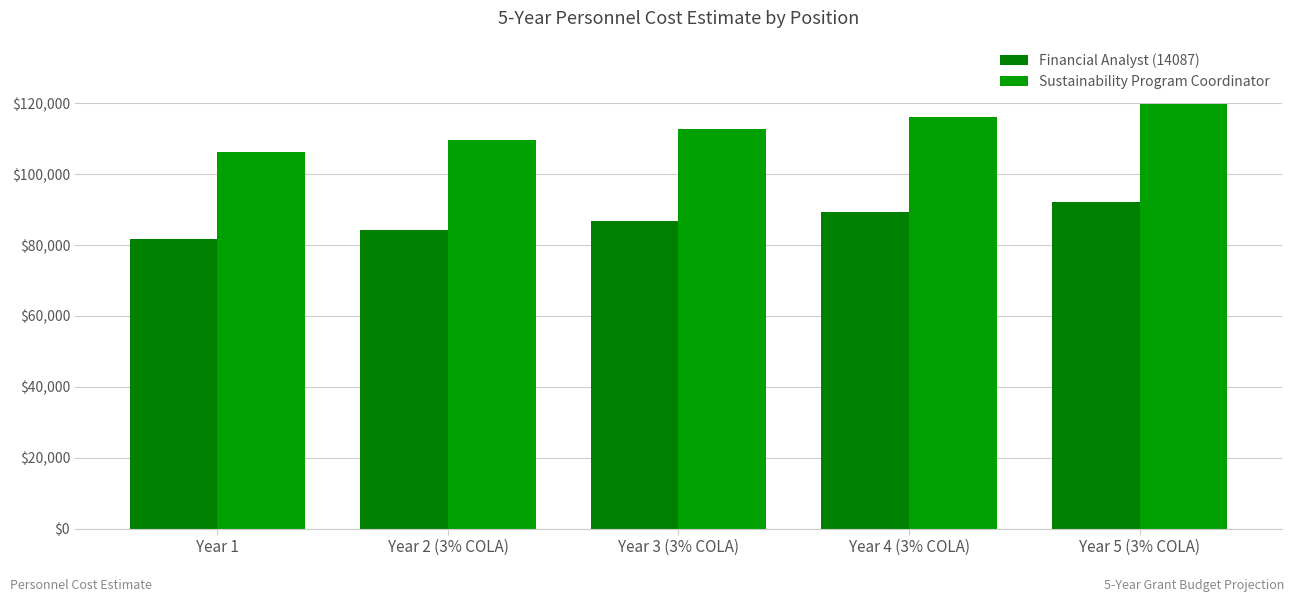

The Sustainability Program Coordinator series shows 106396 at Year 1. True or false?

True